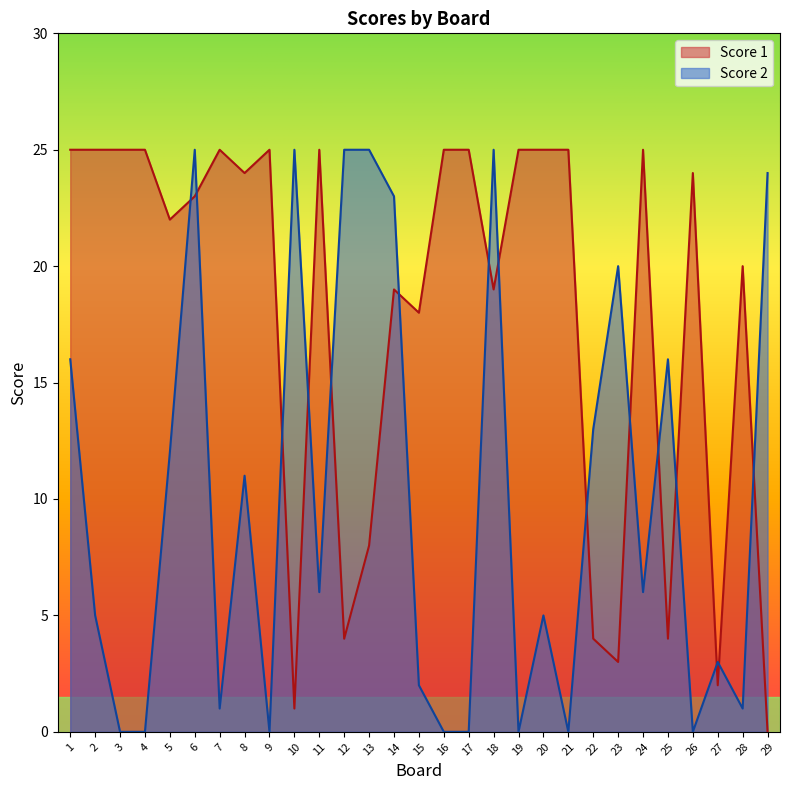

Is the value of Score 2 at 18 greater than the value of Score 1 at 17?

No